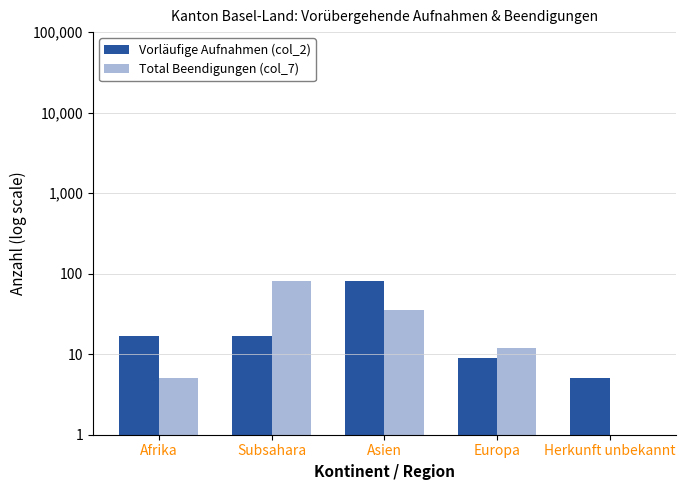

Rank the series by their maximum value, from highest to lowest.

Vorläufige Aufnahmen (col_2), Total Beendigungen (col_7)